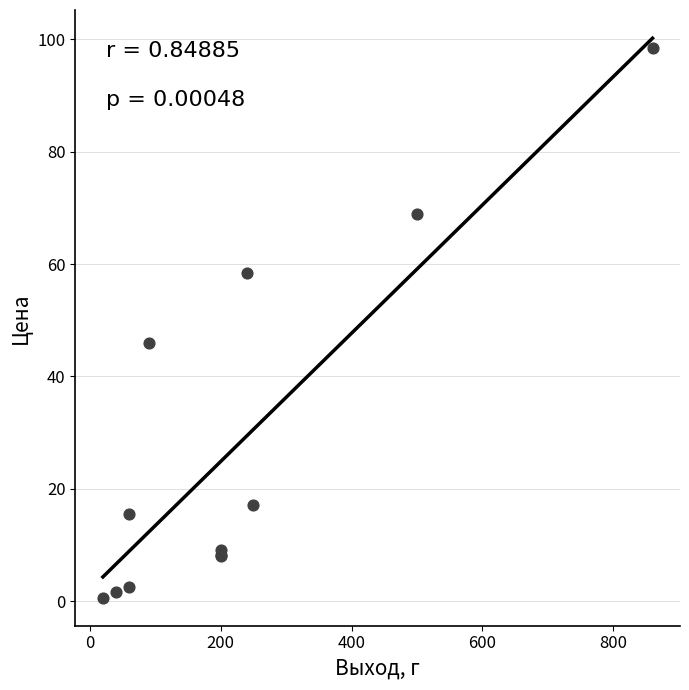

What Y value in the scatter plot is closest to 49?

46.0